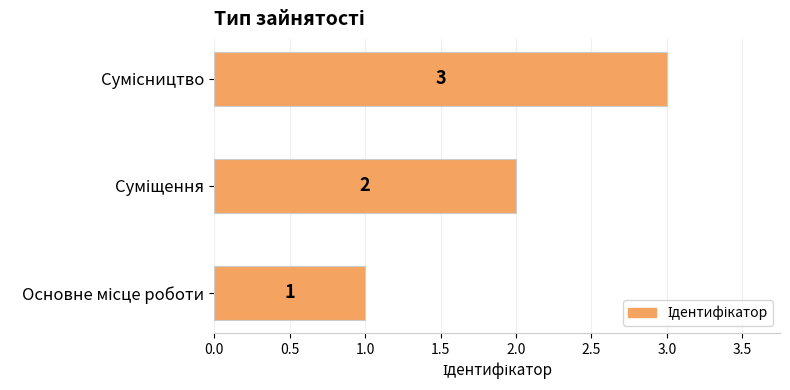

What is the maximum value shown in the chart?

3